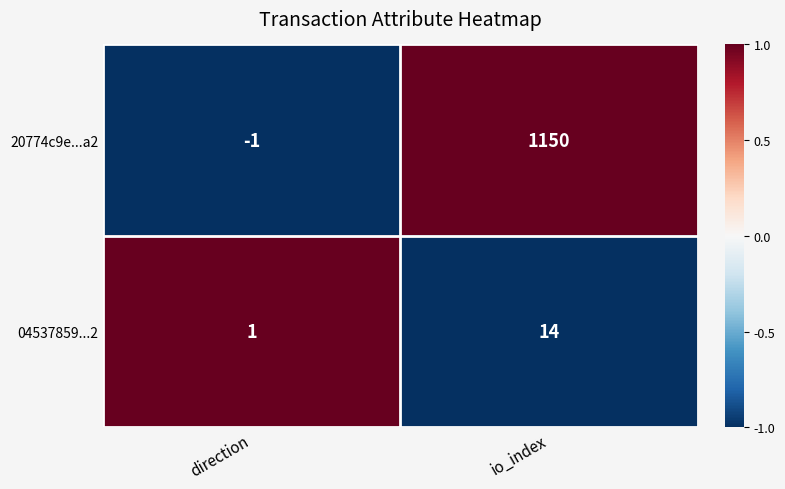

The value of 04537859...2 at io_index is 14. True or false?

True